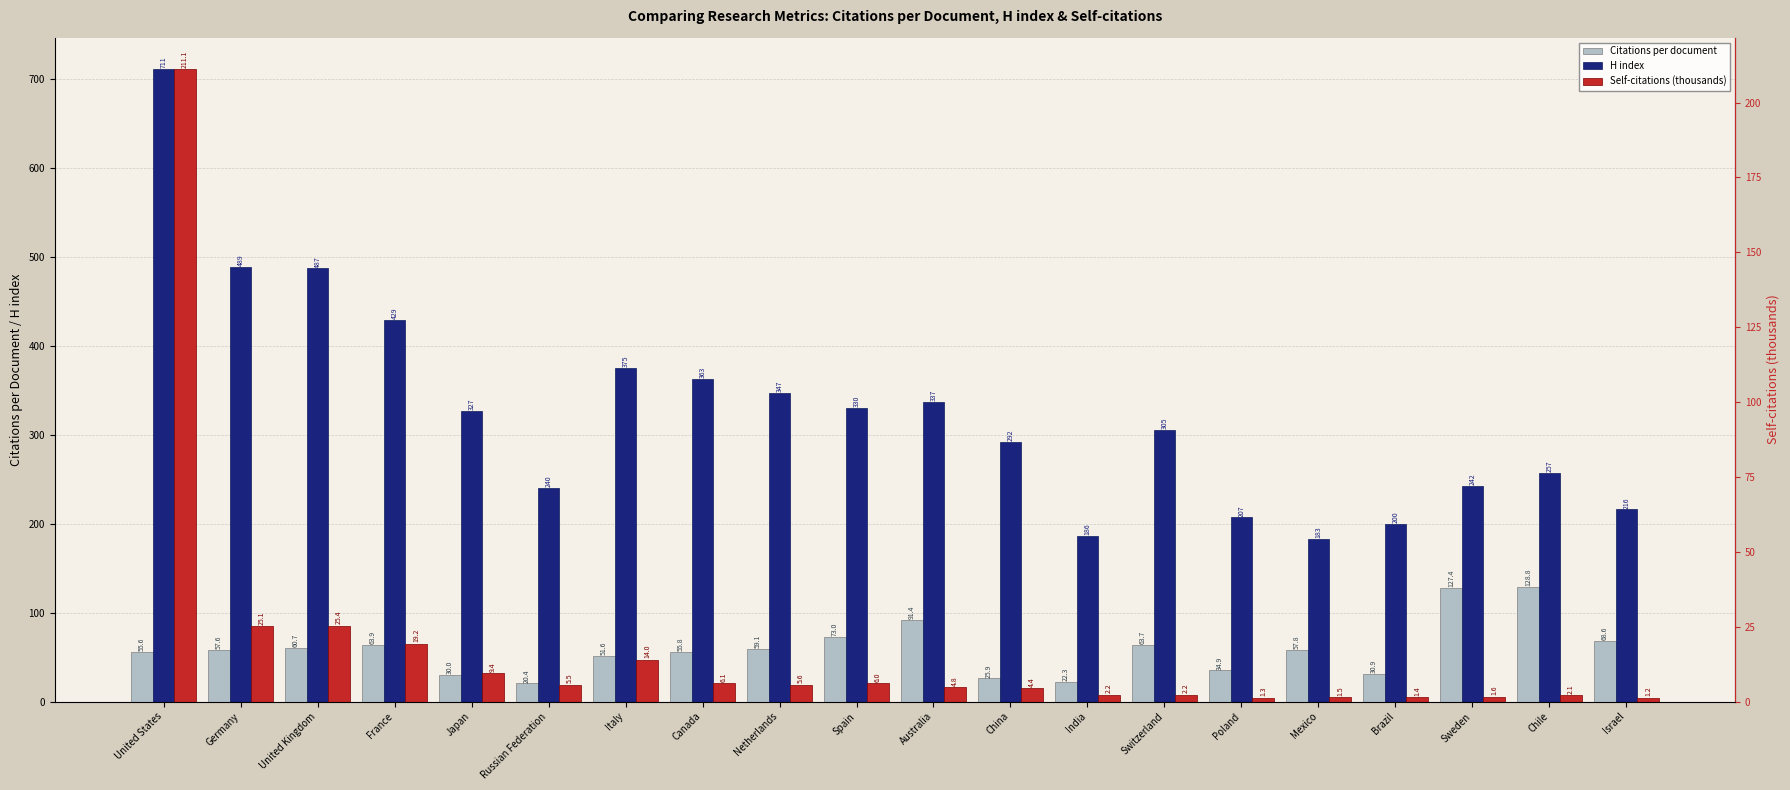

Which series changed the most between Russian Federation and India?

H index